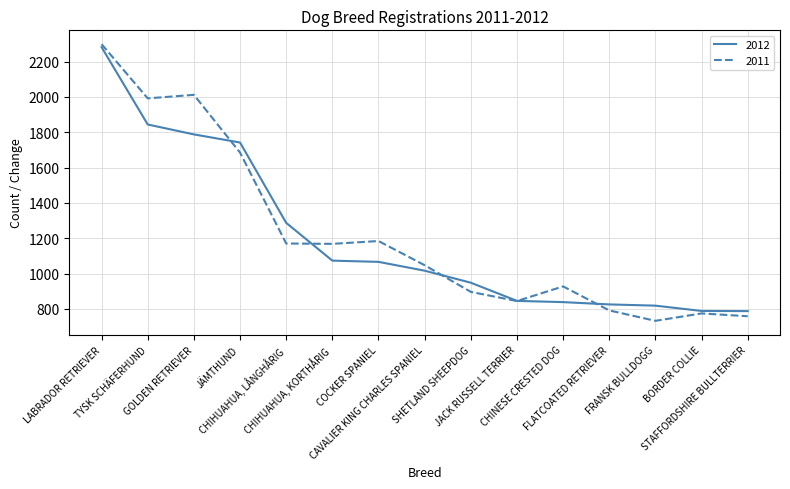

Which series has the widest spread of values?

2011